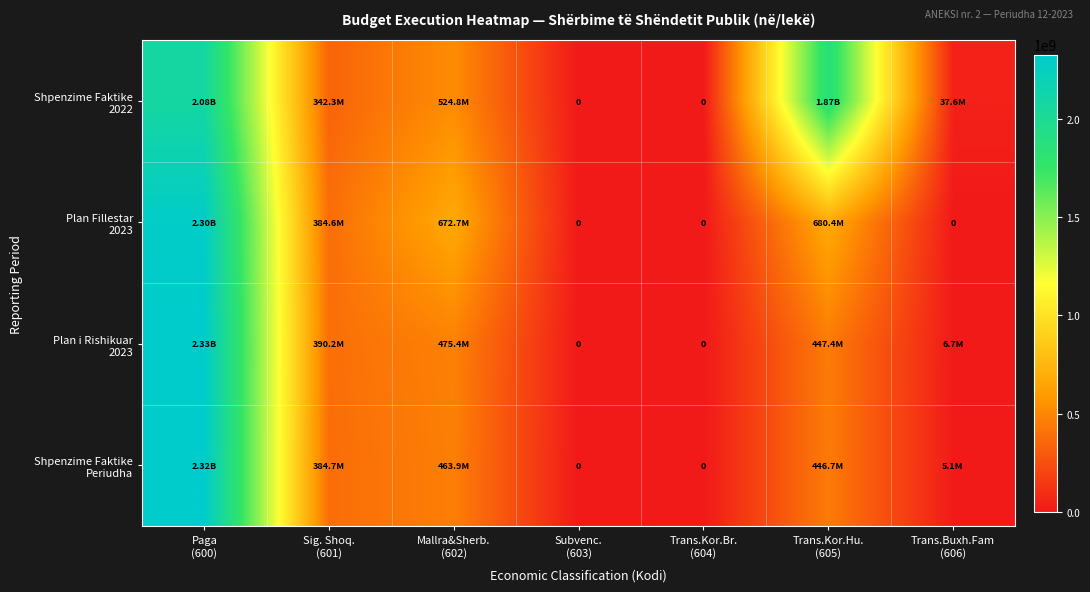

How many values in Plan Fillestar 2023 are above zero?

4